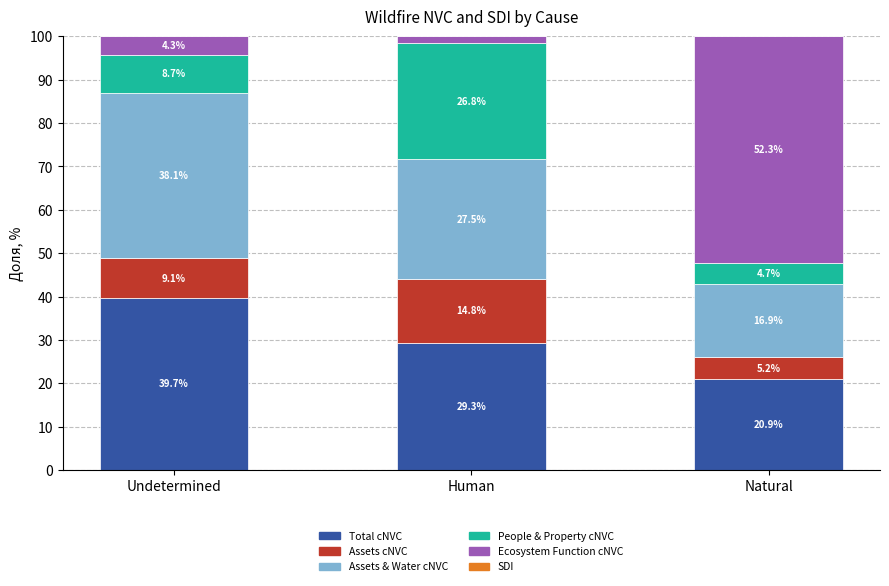

What is the maximum value for Total cNVC?

39.7